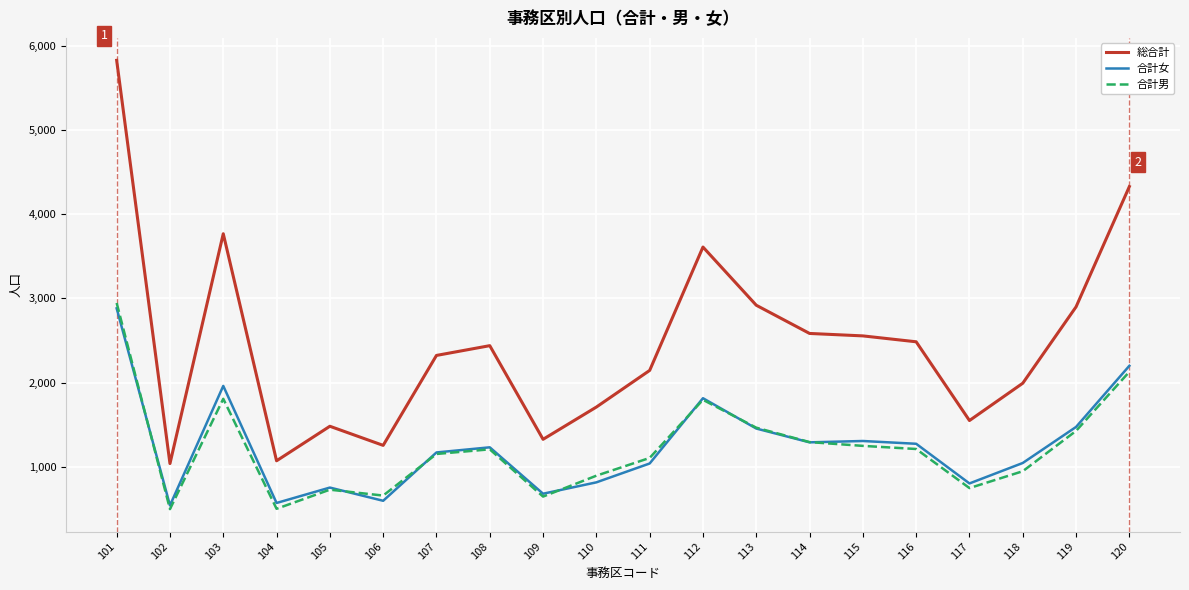

Which category has the highest value in the 総合計 series?

101